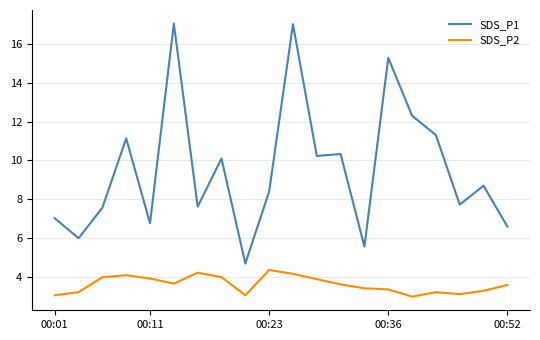

Which series has the widest spread of values?

SDS_P1